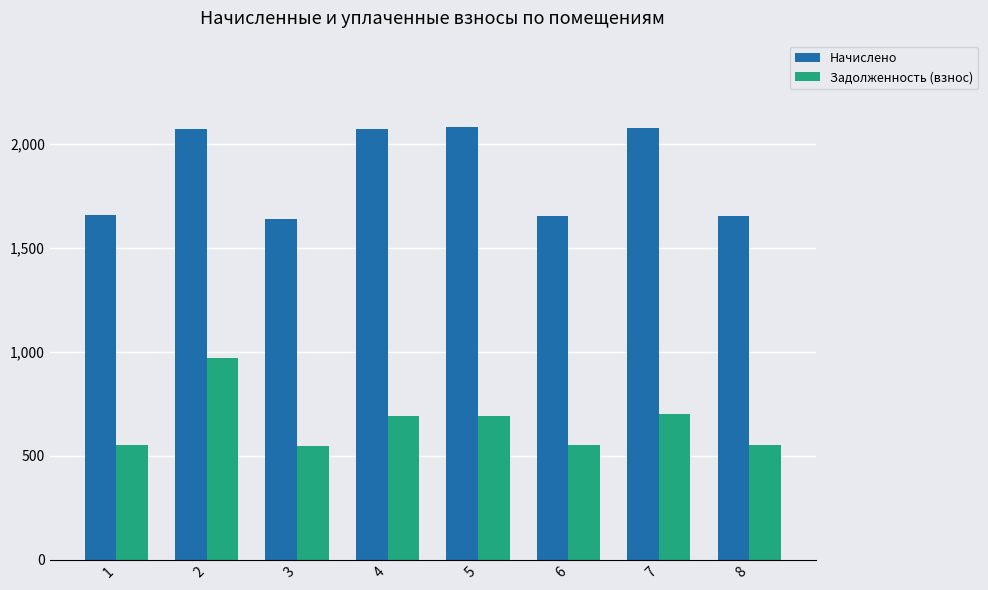

At which label does Начислено first exceed 2067?

2